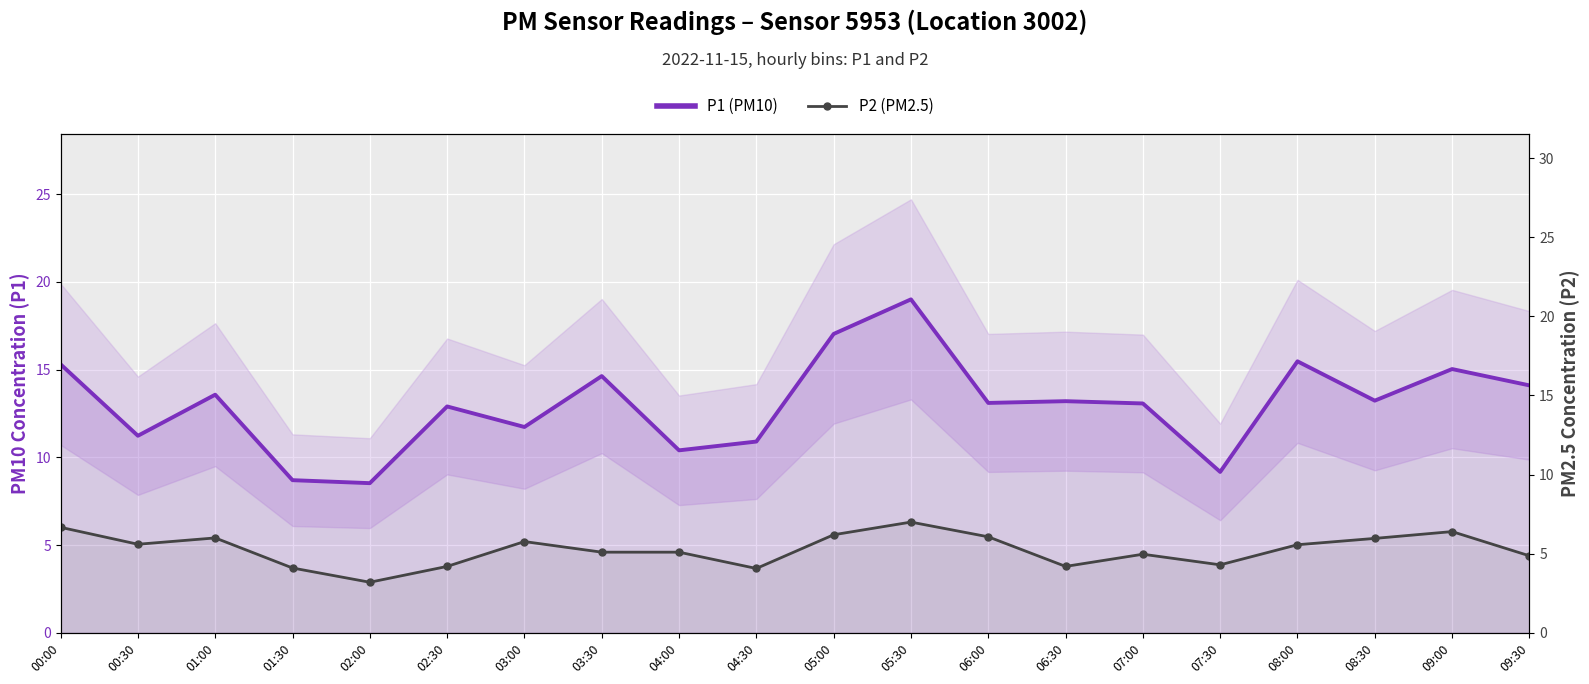

True or false: P2 (PM2.5) has more than 1 interior local peaks.

True